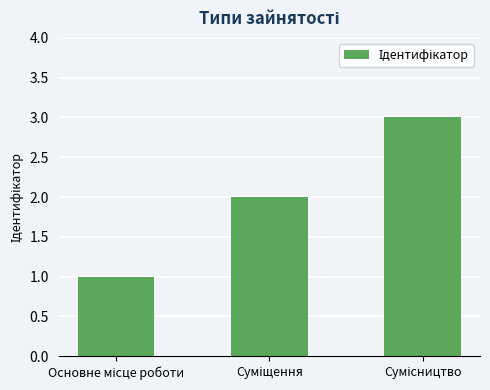

What is the greatest value displayed?

3